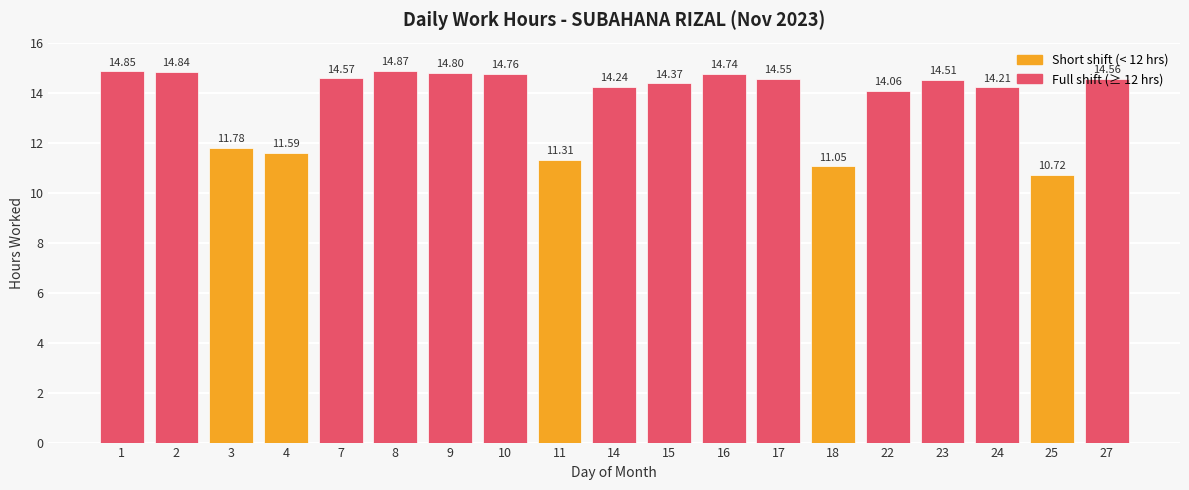

Rank the categories by value from highest to lowest.

8, 1, 2, 9, 10, 16, 7, 27, 17, 23, 15, 14, 24, 22, 3, 4, 11, 18, 25